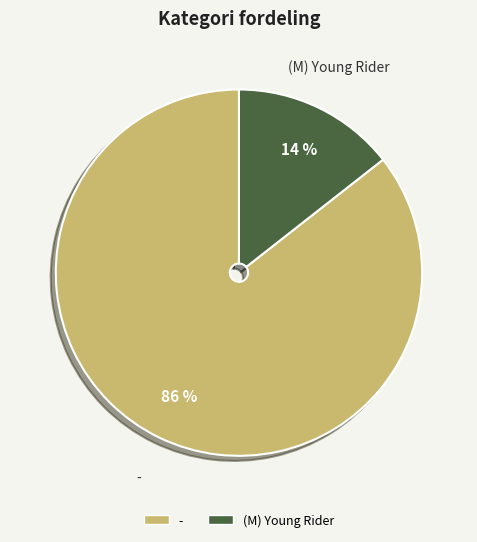

To the nearest percent, what is the average slice percentage?

50%